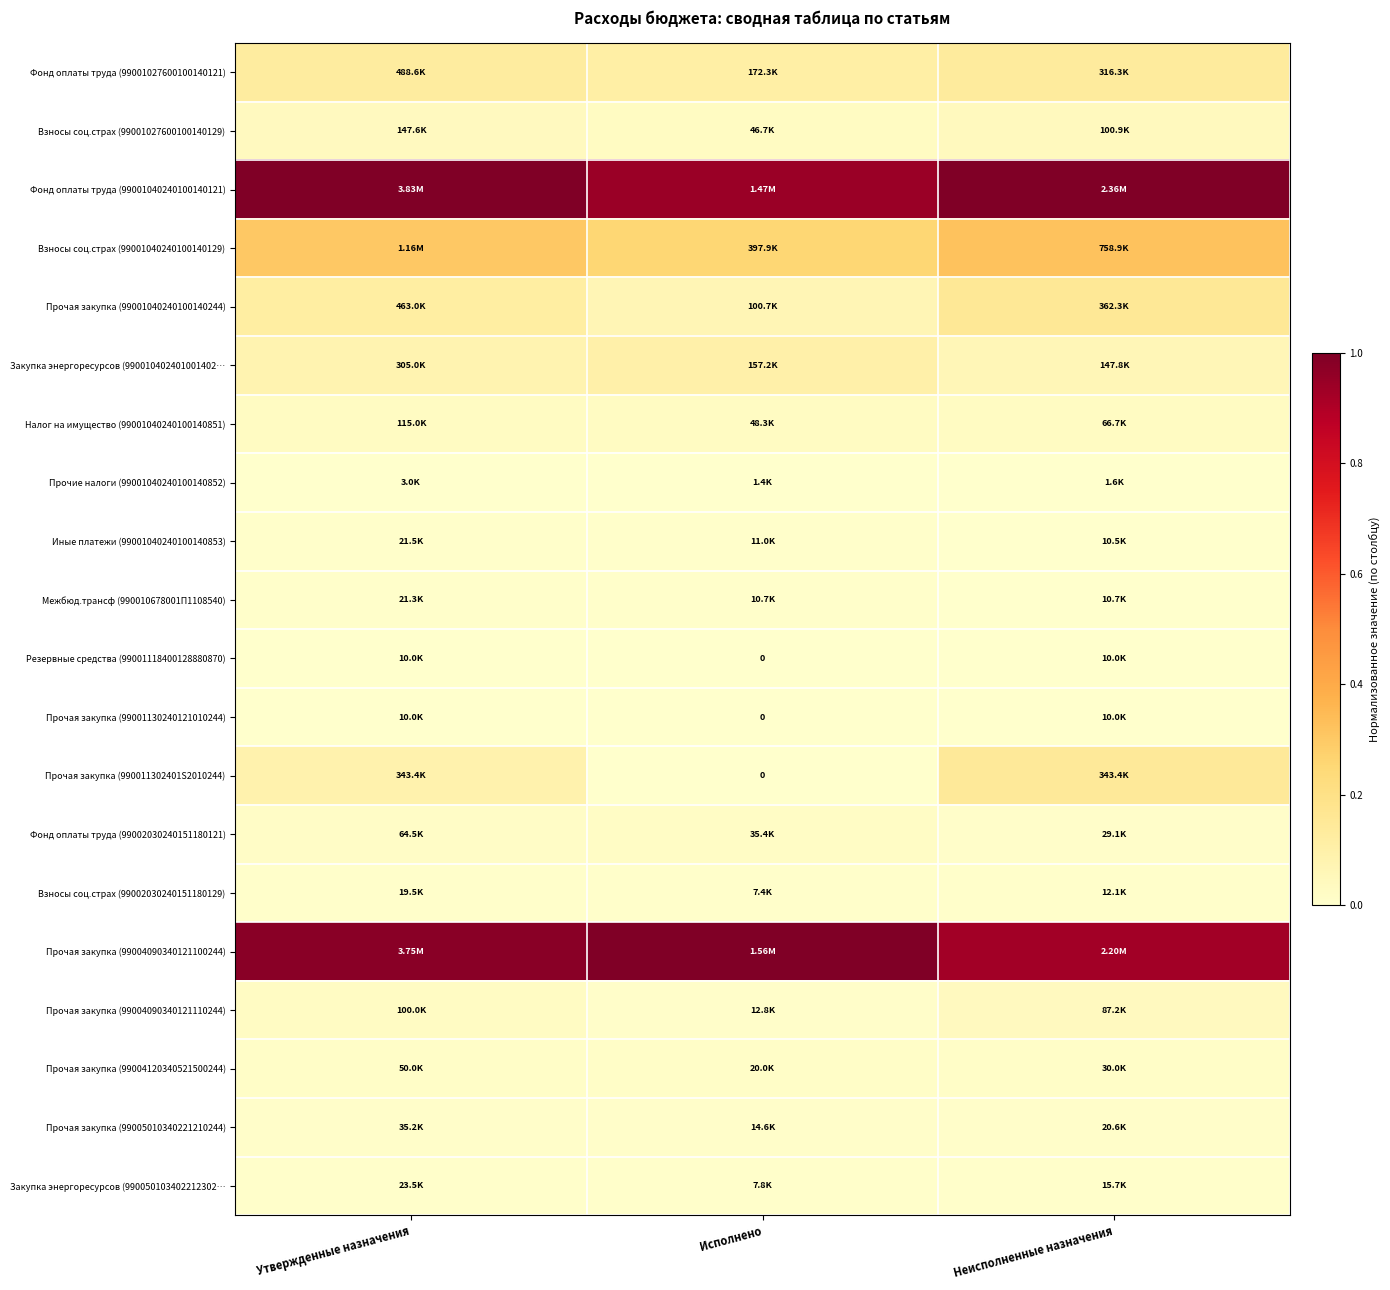

The value of Фонд оплаты труда (99001040240100140121) at Исполнено is 0.9. True or false?

True